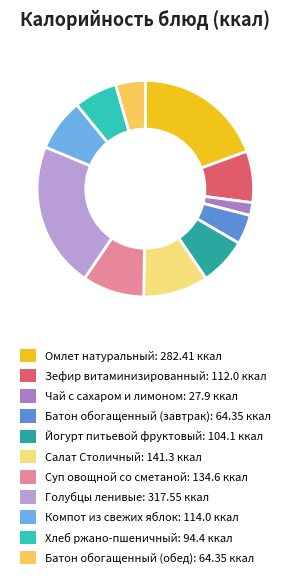

To the nearest percent, what percentage of the pie is Хлеб ржано-пшеничный?

6%